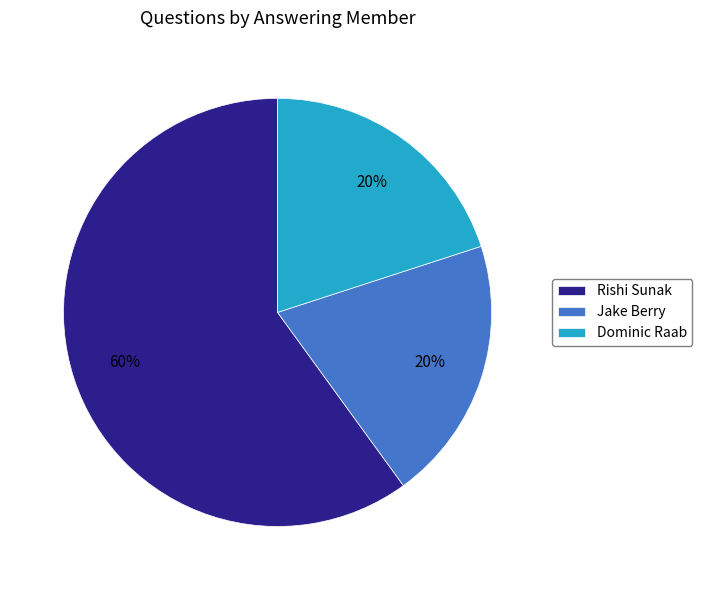

To the nearest percent, what percentage of the pie is Dominic Raab?

20%